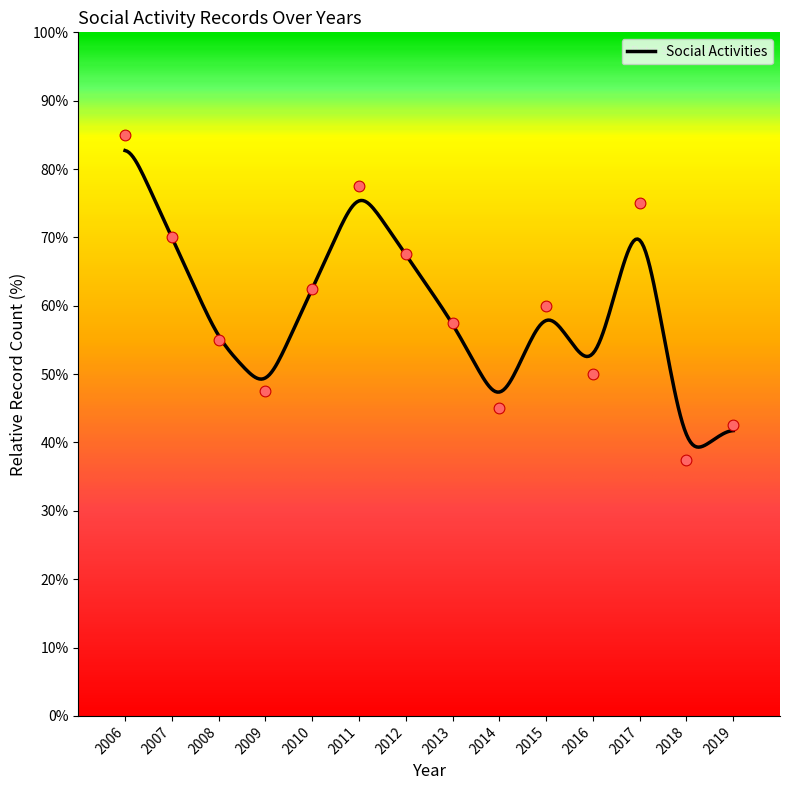

What is the change in value from 2014 to 2017?

+30.0